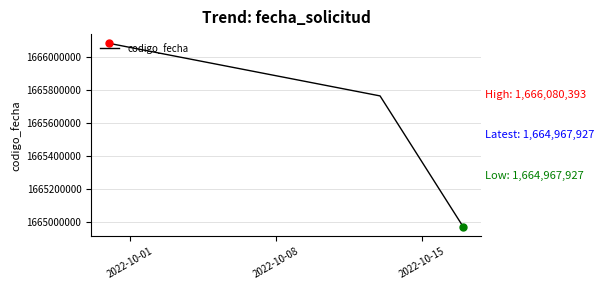

What is the maximum value shown in the chart?

1666080393